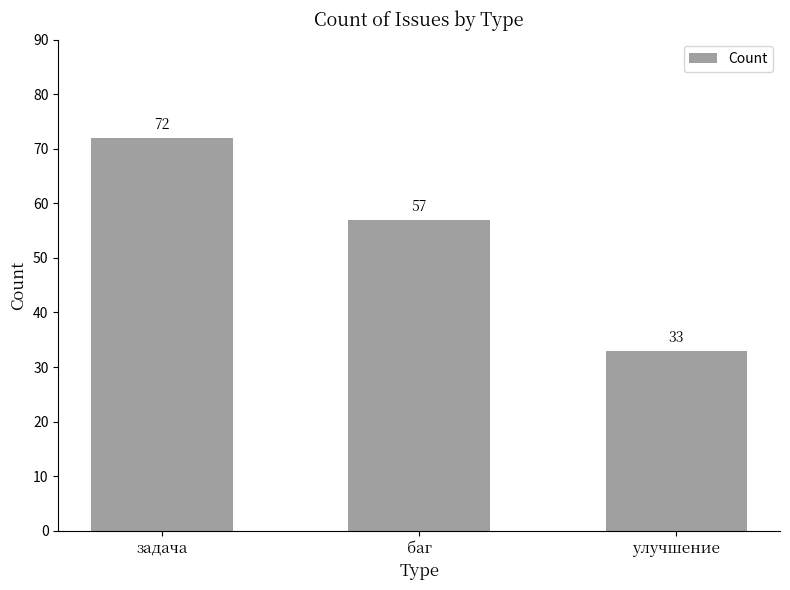

What position from the left is улучшение?

3